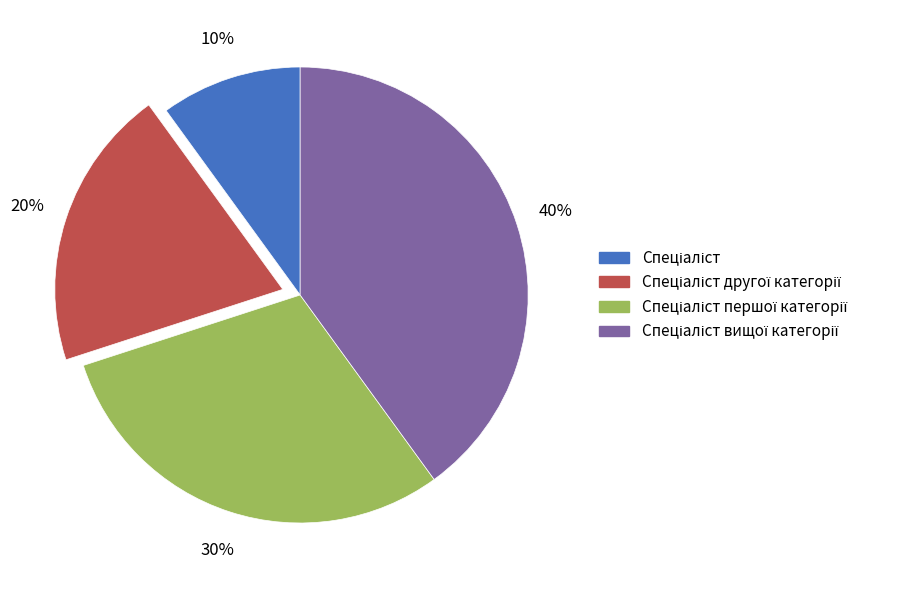

To the nearest percent, what is the difference between the largest and smallest slice percentages?

30%